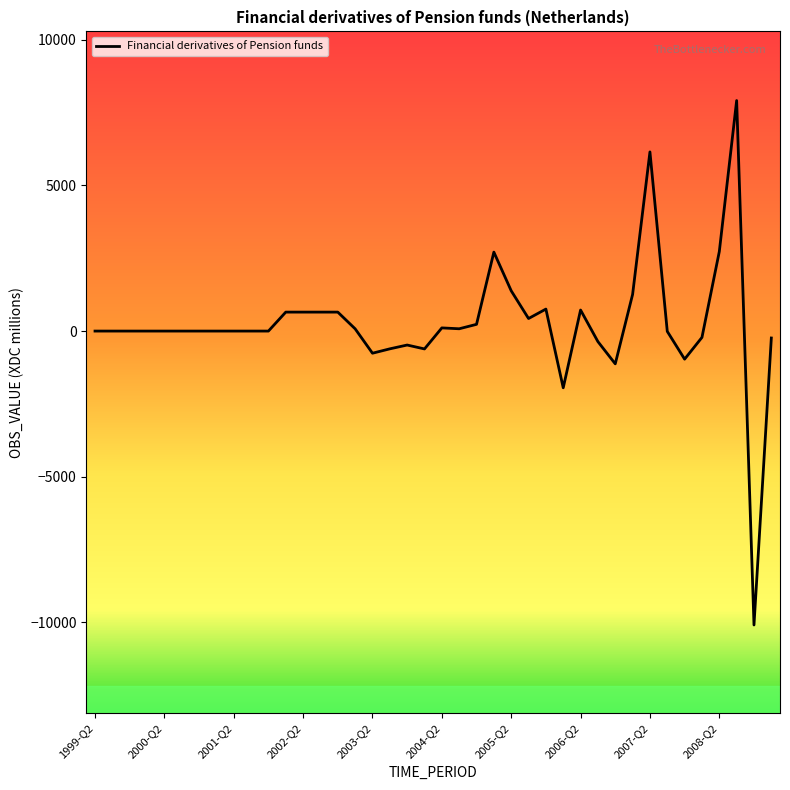

What is the difference between the maximum and minimum values?

18002